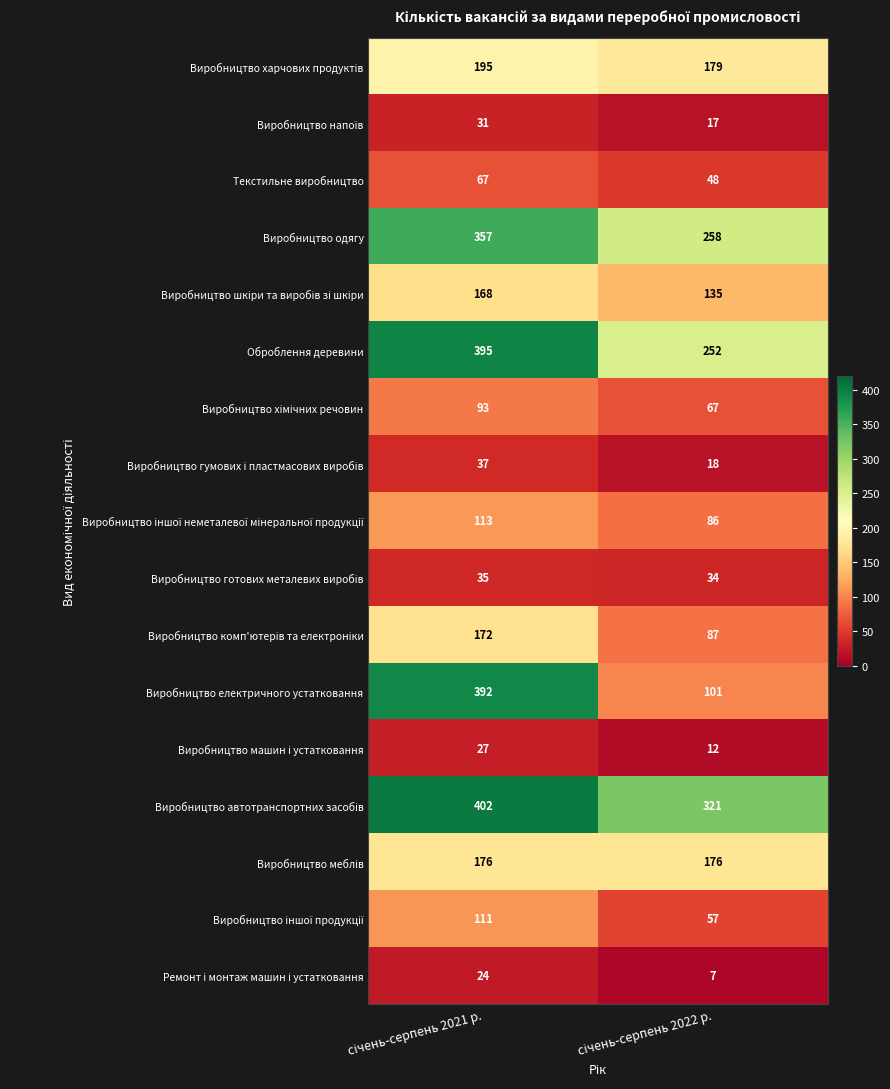

What is the highest value of the Оброблення деревини series?

395